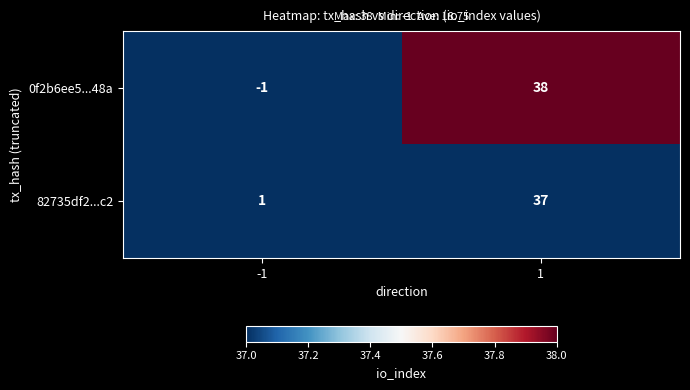

Rank the series by their maximum value, from highest to lowest.

0f2b6ee5...48a, 82735df2...c2